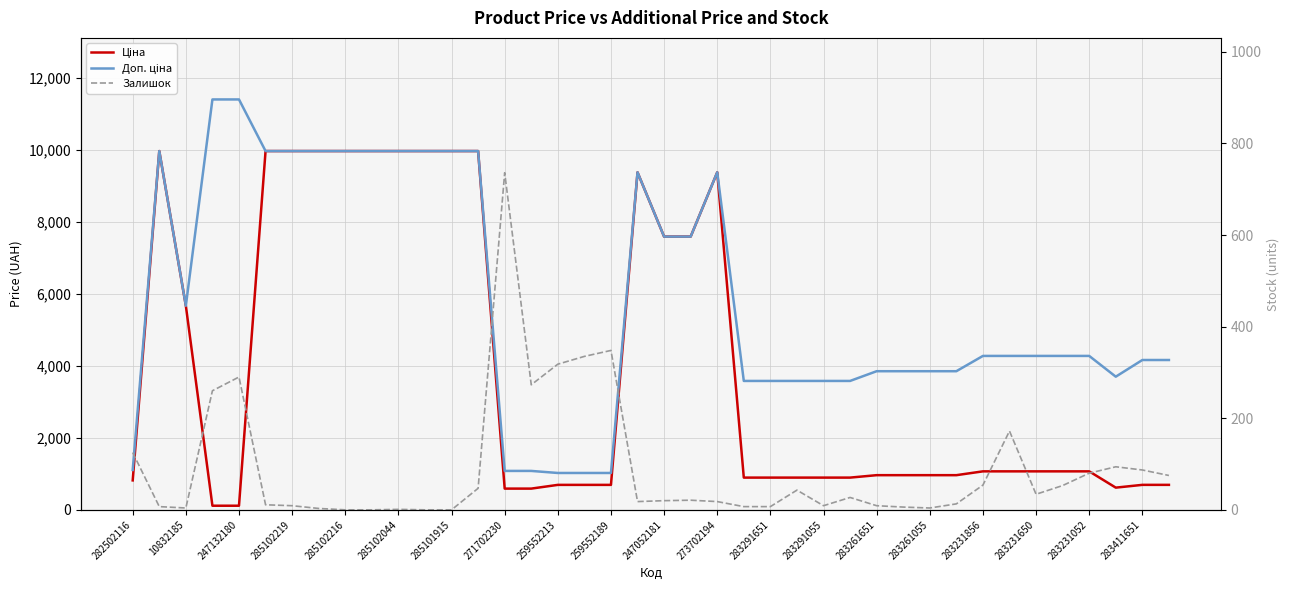

List the series in order of their peak value, lowest first.

Залишок, Ціна, Доп. ціна